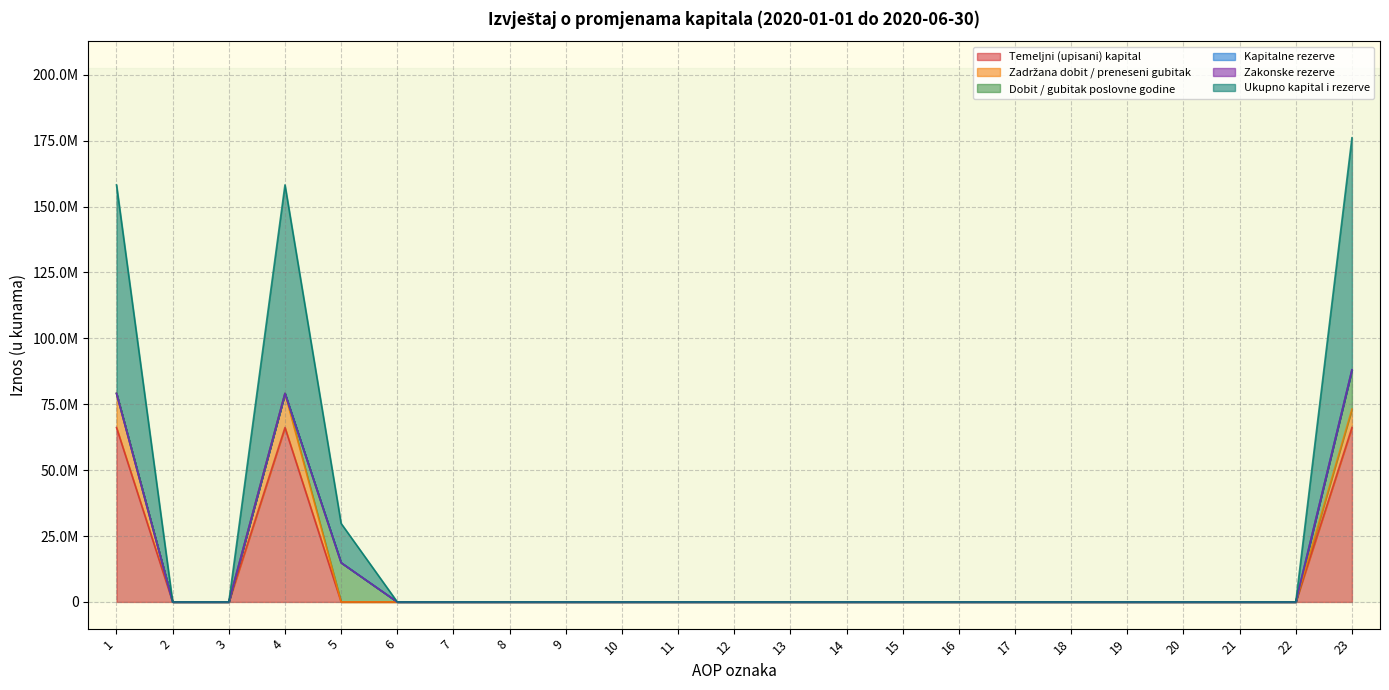

Does the chart have visible grid lines?

Yes